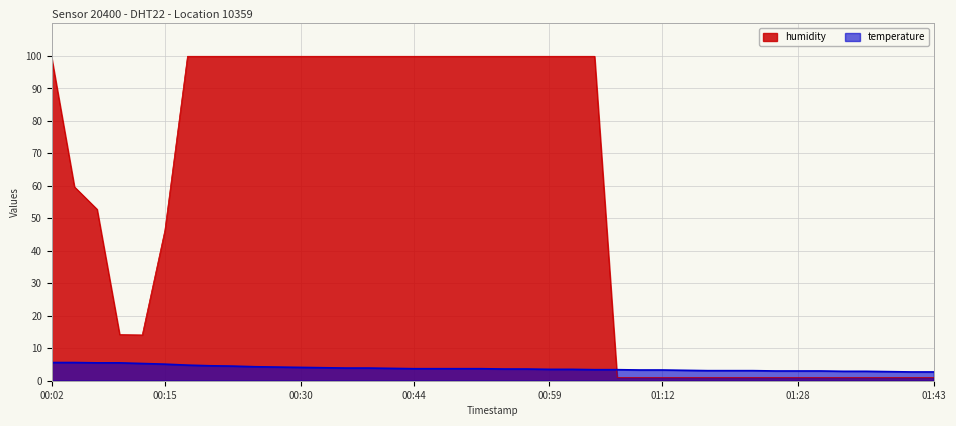

Which series has the largest total across all categories?

humidity